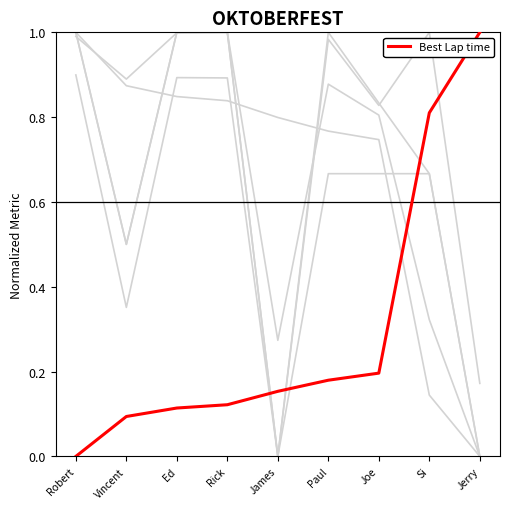

Does the chart have visible grid lines?

No